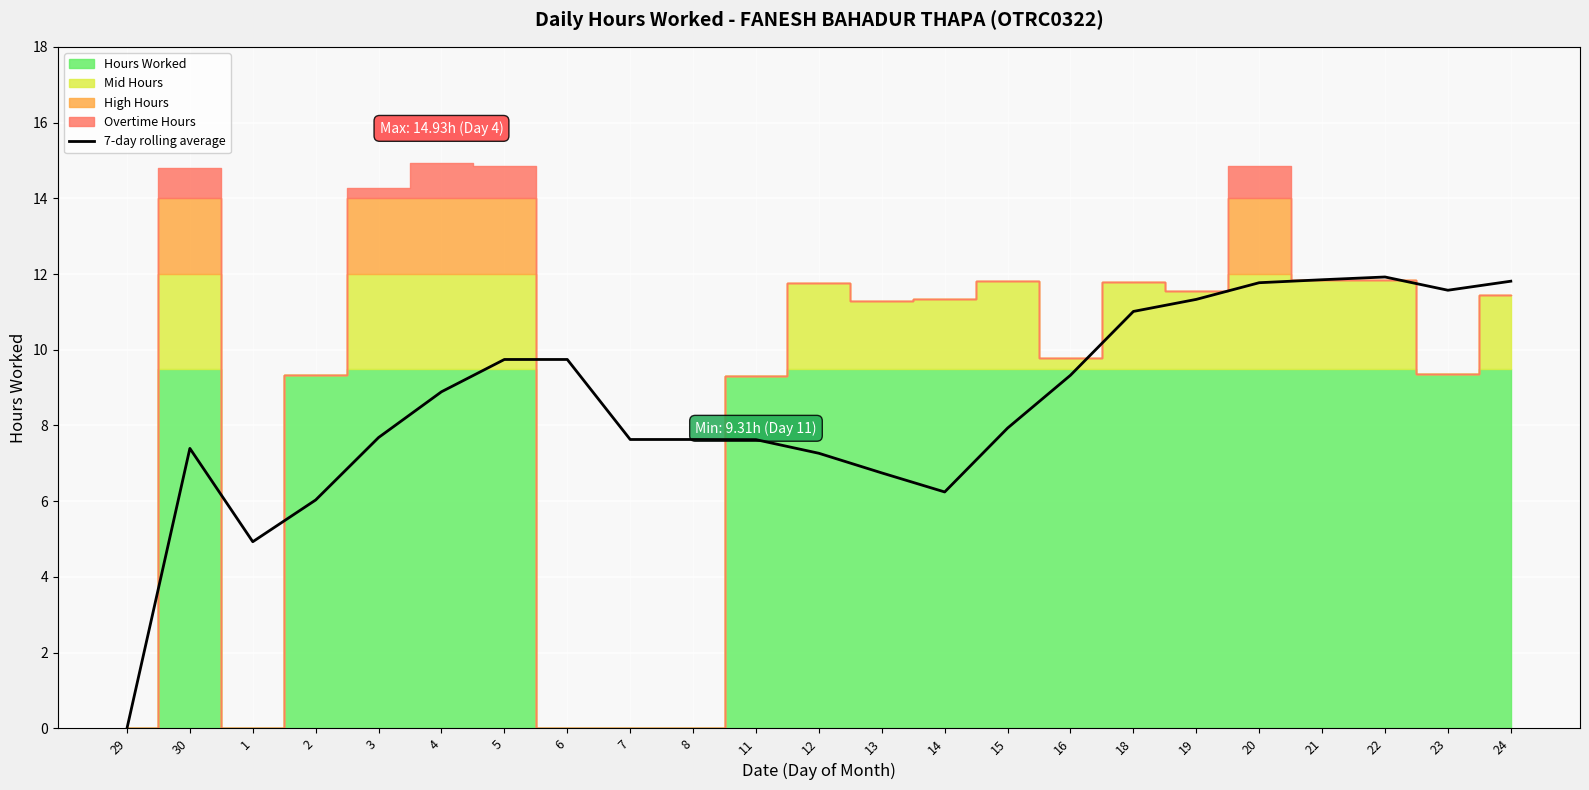

What is the maximum value shown in the chart?

11.9